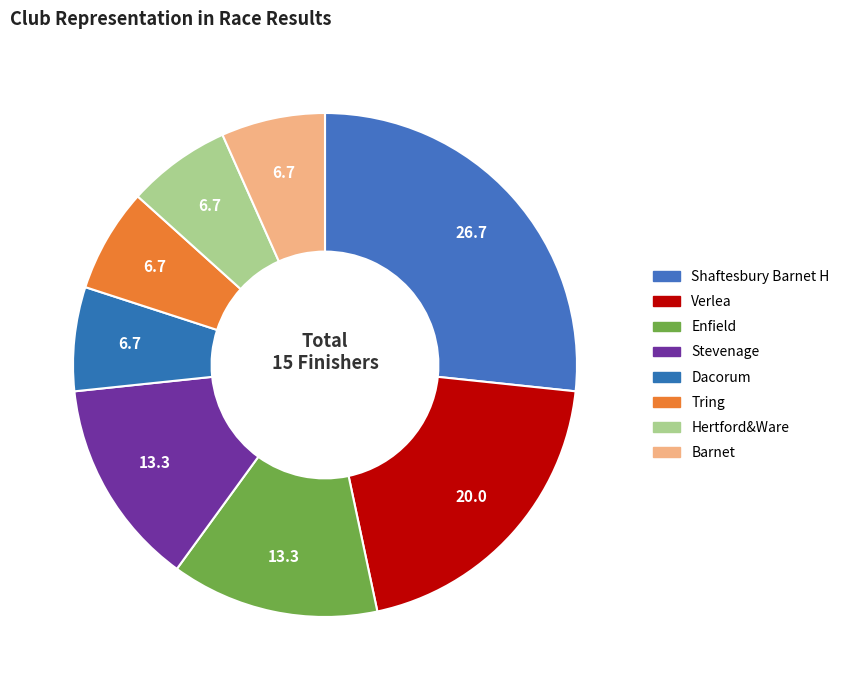

To the nearest percent, what portion does Tring represent?

7%